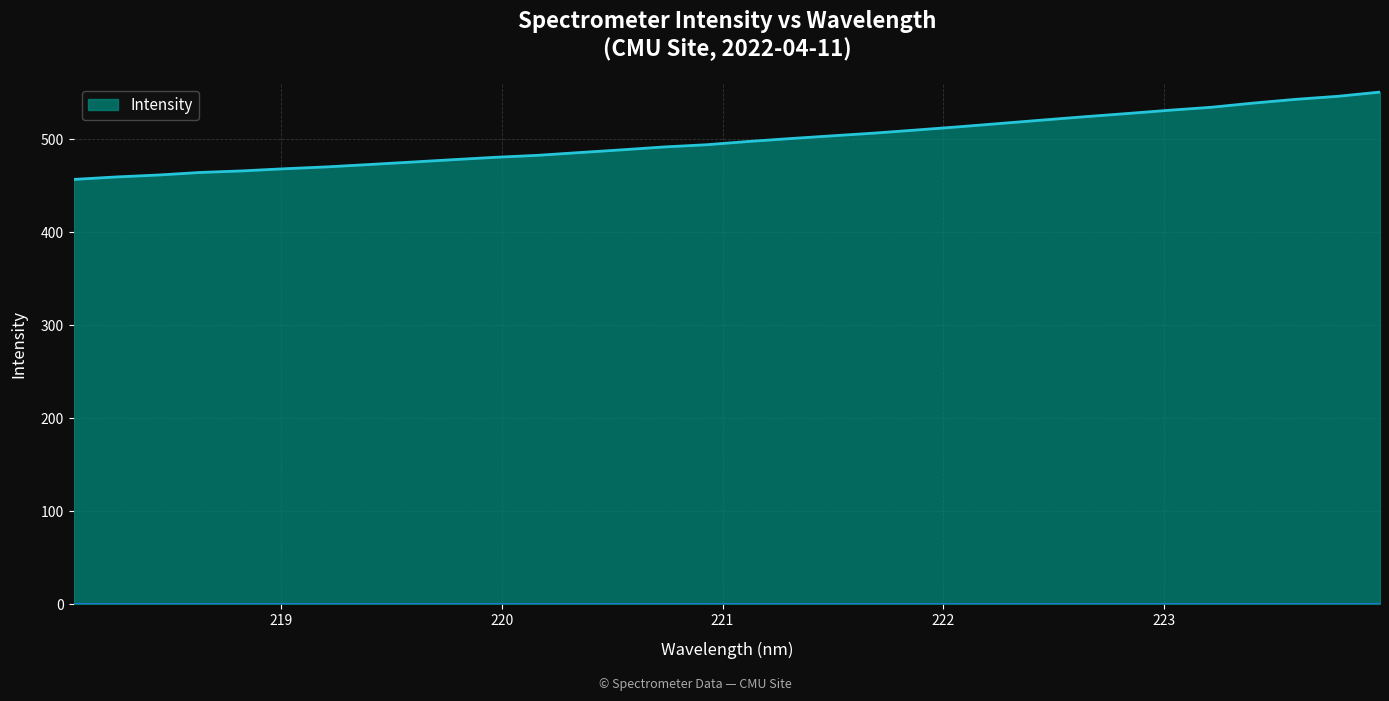

What is the difference between the maximum and minimum values?

93.9